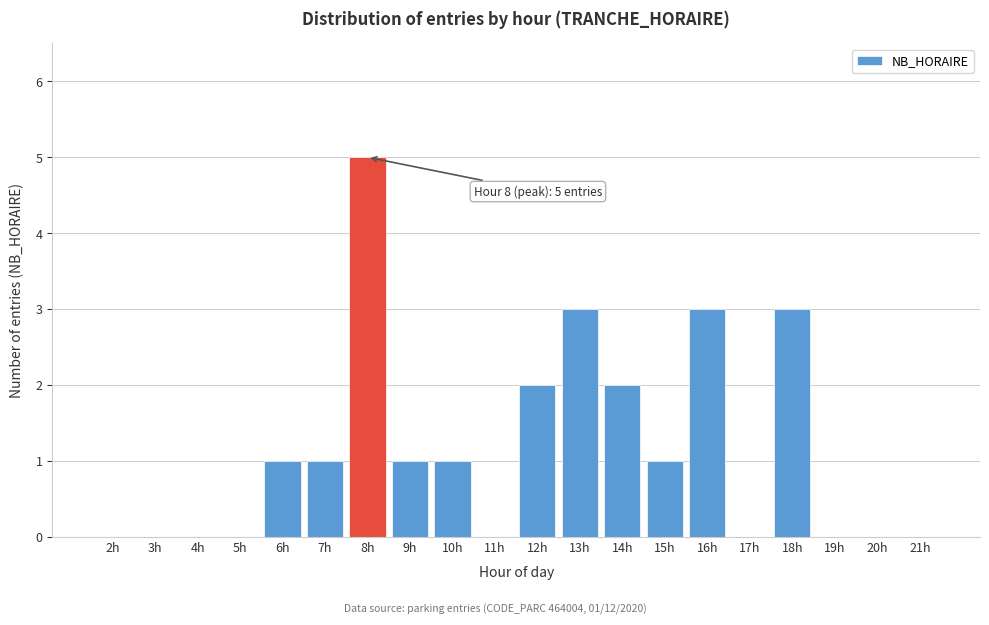

Reading left to right, what are all the values shown in this chart?

2h=0	3h=0	4h=0	5h=0	6h=1	7h=1	8h=5	9h=1	10h=1	11h=0	12h=2	13h=3	14h=2	15h=1	16h=3	17h=0	18h=3	19h=0	20h=0	21h=0